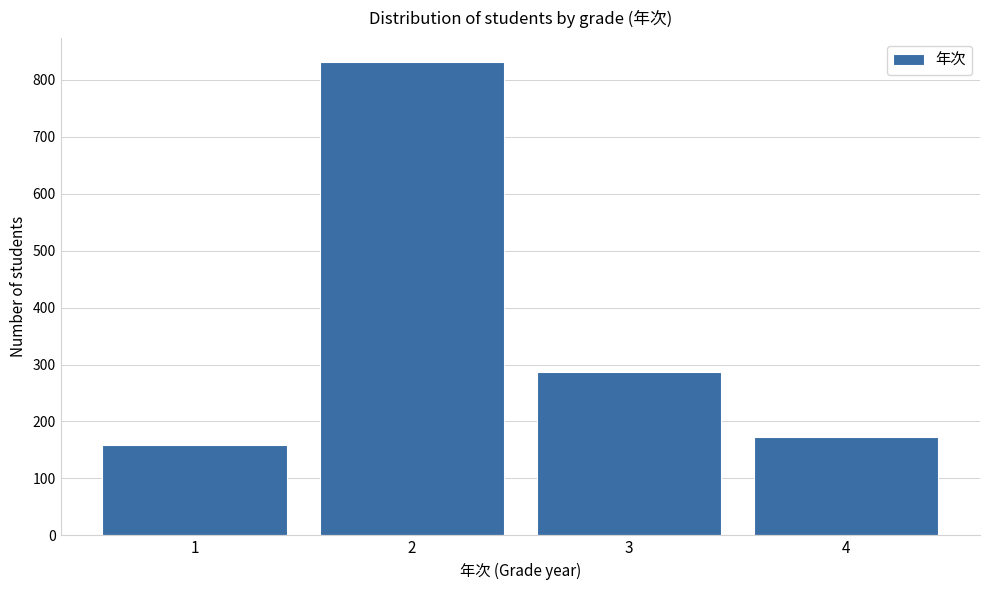

Reading left to right, list all the values displayed in this chart.

1=159	2=832	3=287	4=172